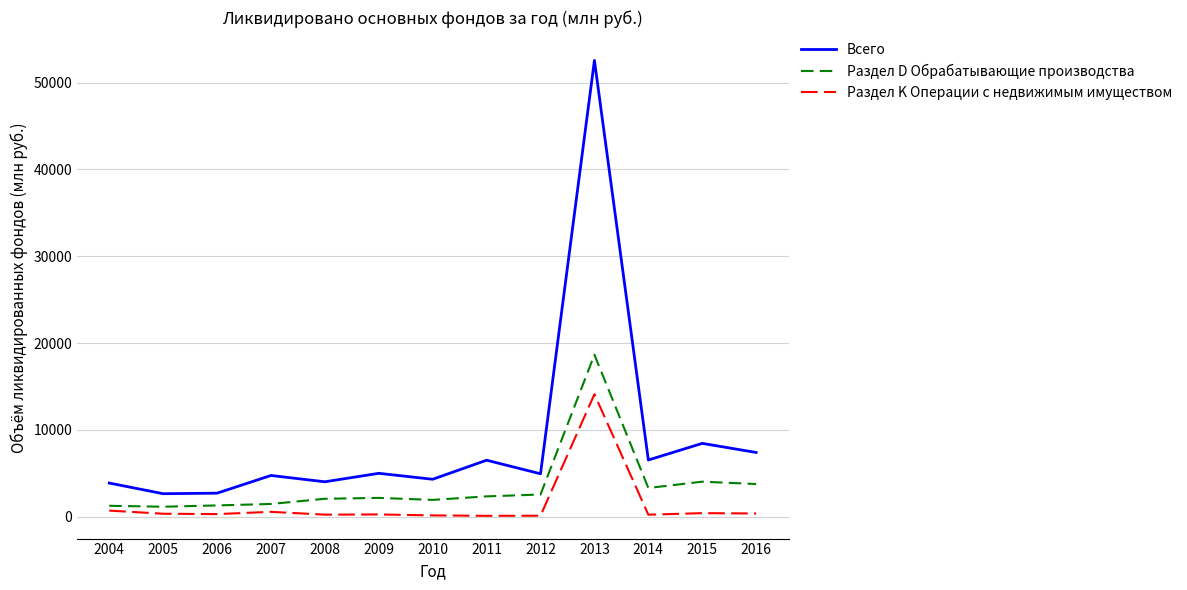

Does the chart have visible grid lines?

Yes